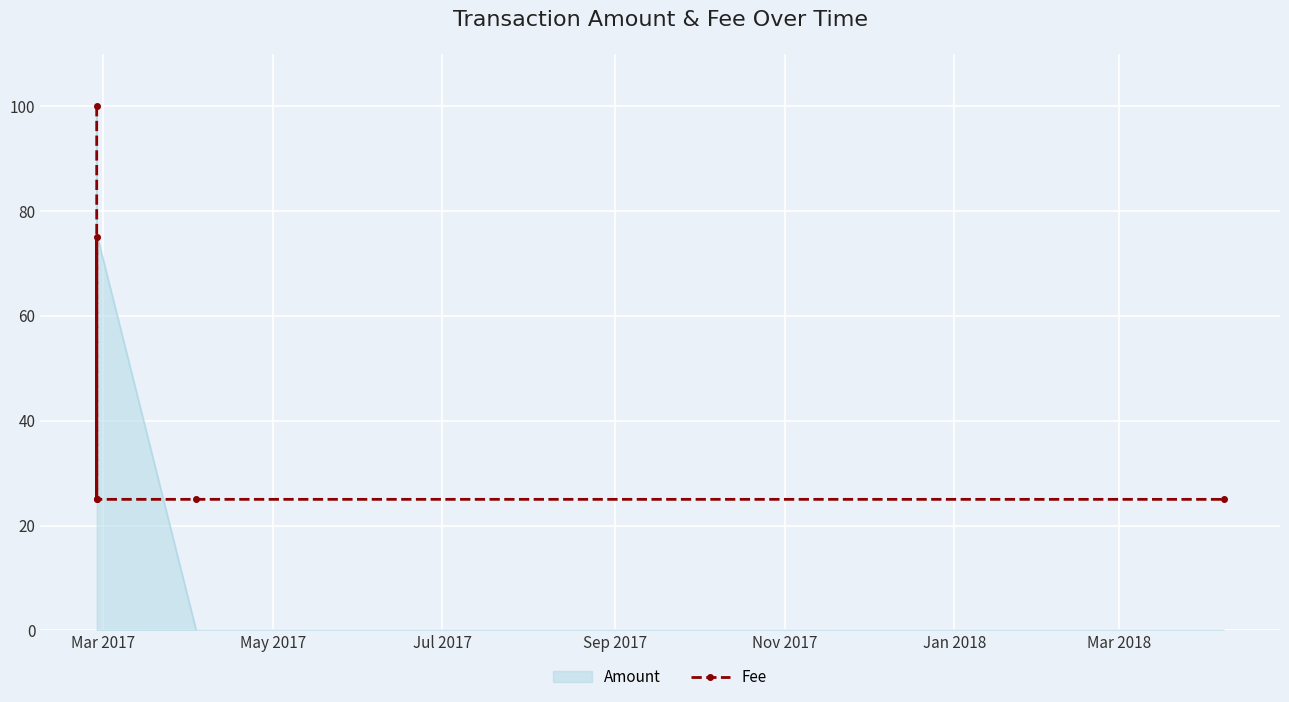

Which series has the largest total across all categories?

Amount